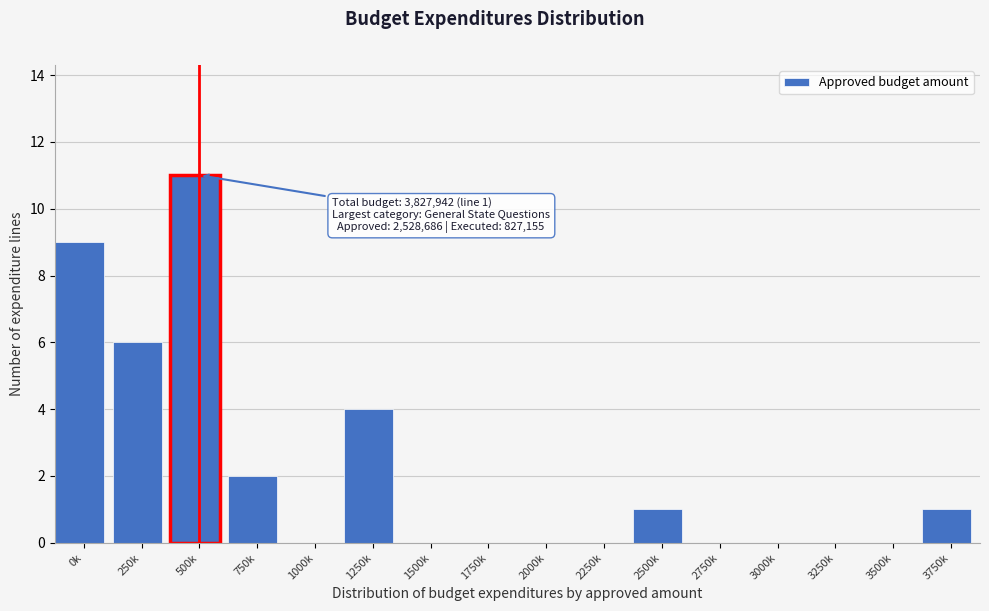

Reading left to right, list all the values displayed in this chart.

0k=9	250k=6	500k=11	750k=2	1000k=0	1250k=4	1500k=0	1750k=0	2000k=0	2250k=0	2500k=1	2750k=0	3000k=0	3250k=0	3500k=0	3750k=1